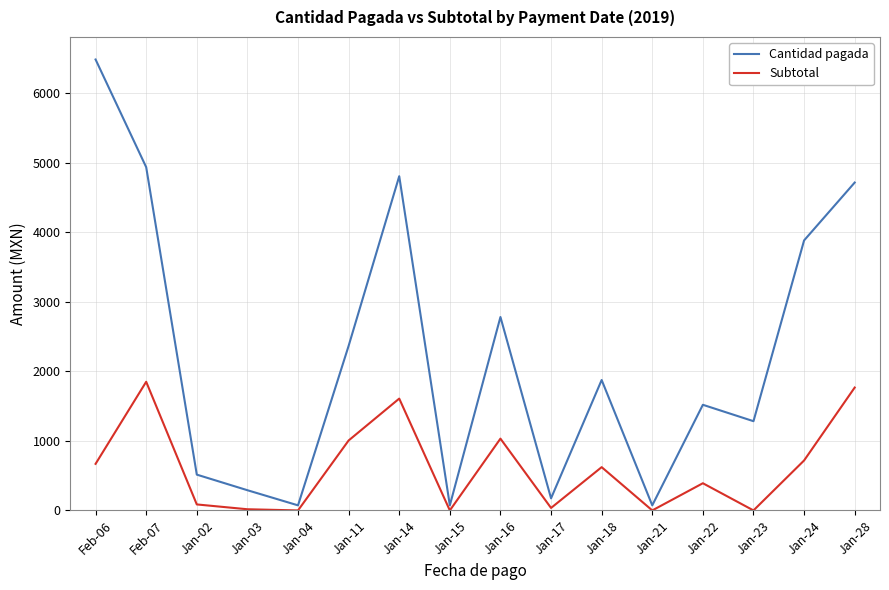

True or false: Cantidad pagada and Subtotal intersect in this chart.

False